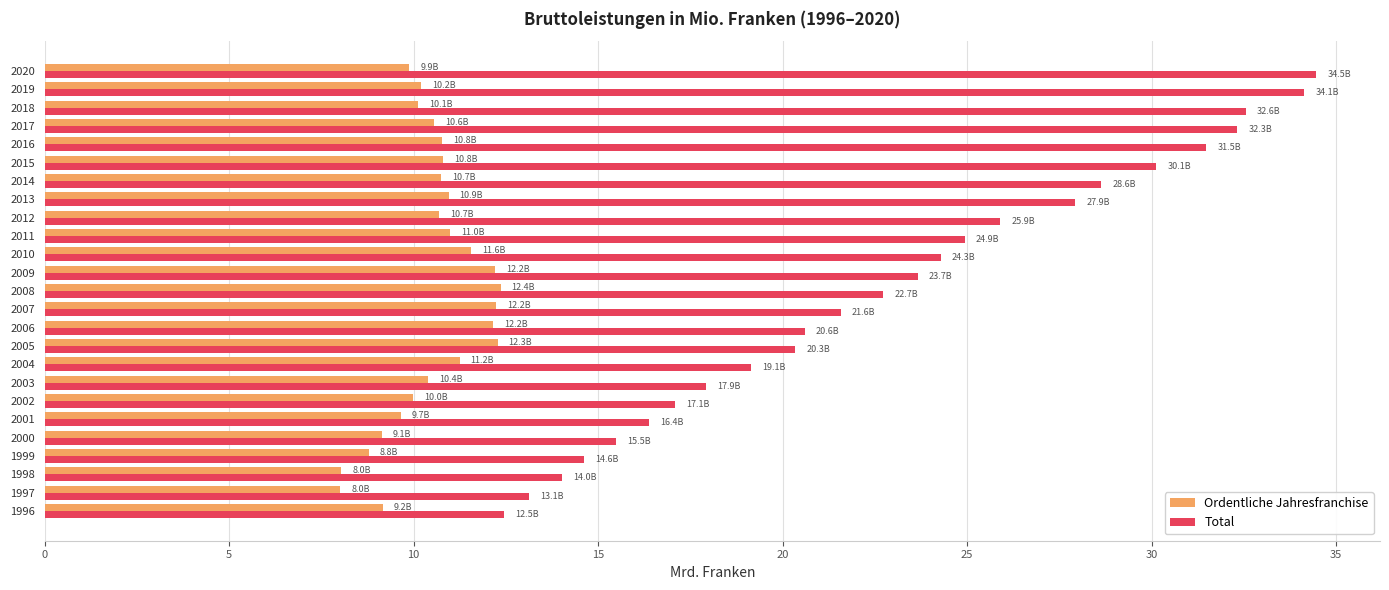

What is the maximum value for Ordentliche Jahresfranchise?

12.4